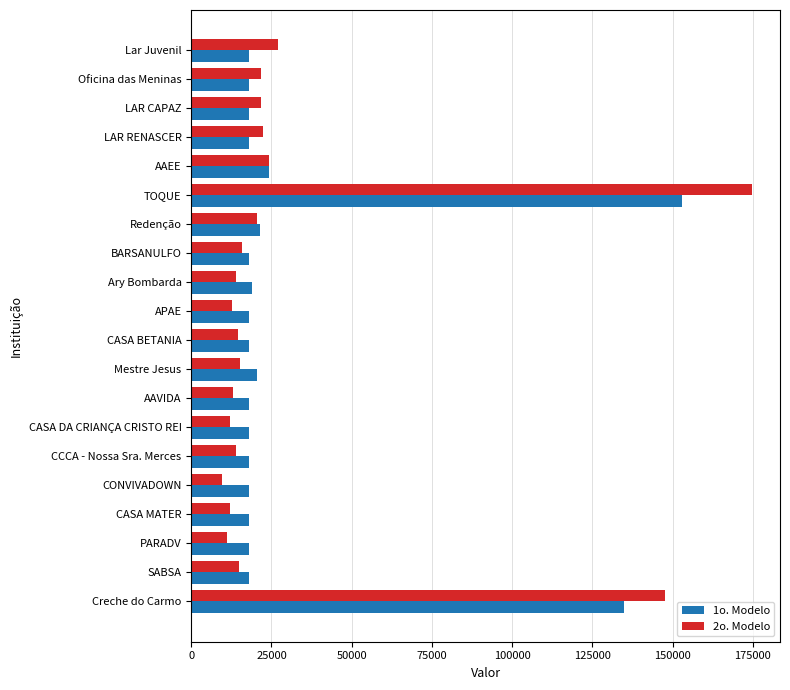

Where is 1o. Modelo nearest to the value 85500?

Creche do Carmo